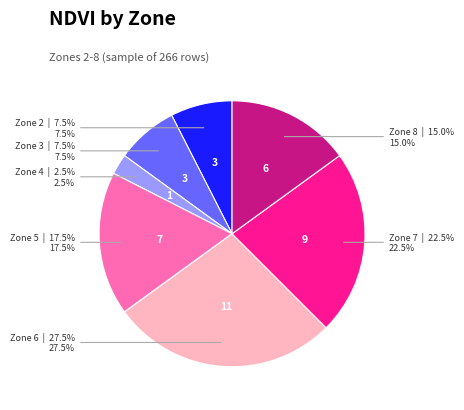

Which slice is the largest?

Zone 6